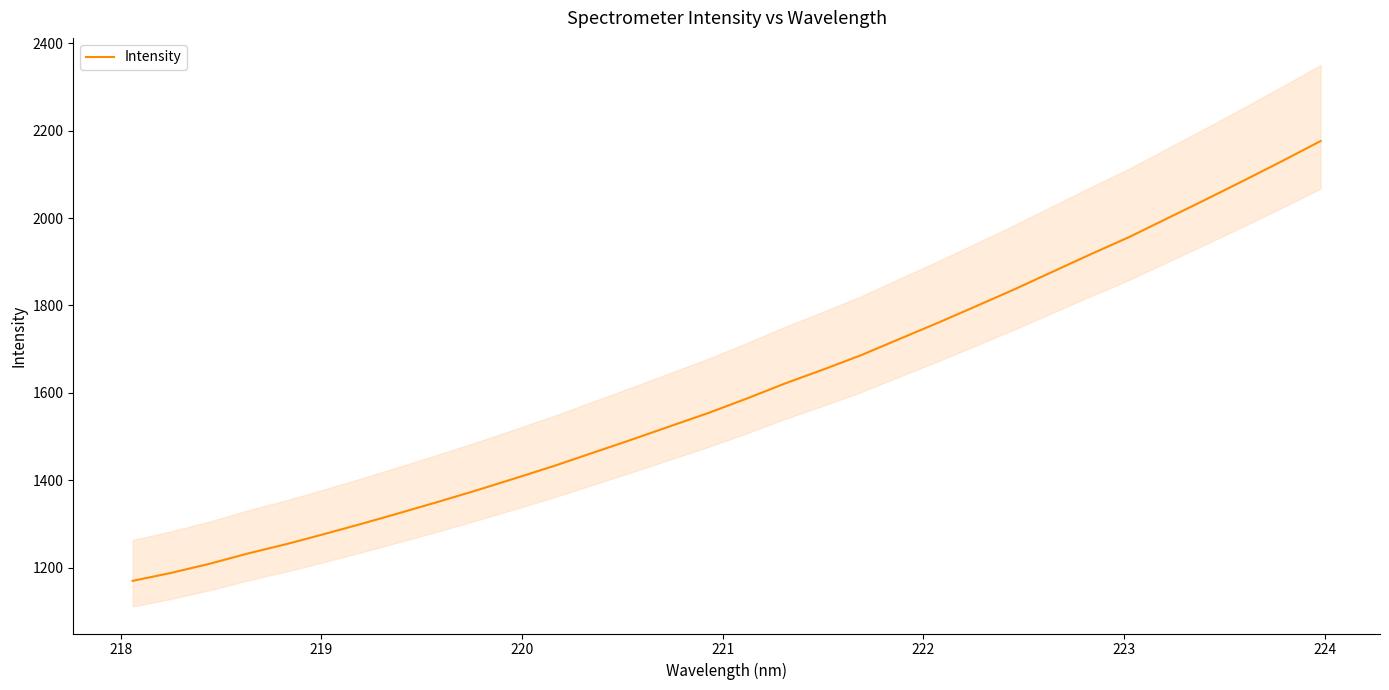

Reading right to left, what are all the values shown in this chart?

2176.2	2130.5	2086.0	2042.3	1999.4	1956.4	1917.4	1877.1	1836.7	1798.2	1760.0	1723.2	1686.1	1652.9	1620.9	1586.3	1553.4	1523.0	1492.5	1462.8	1433.0	1405.1	1377.7	1351.4	1325.9	1301.0	1276.9	1253.6	1232.2	1208.6	1187.8	1169.6